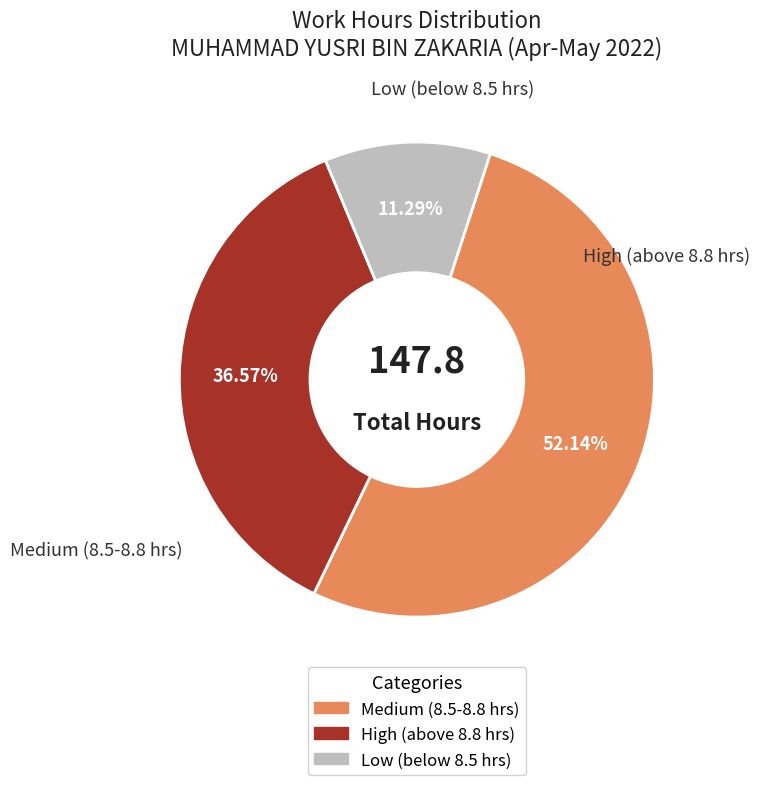

Does any single category account for the majority?

Yes